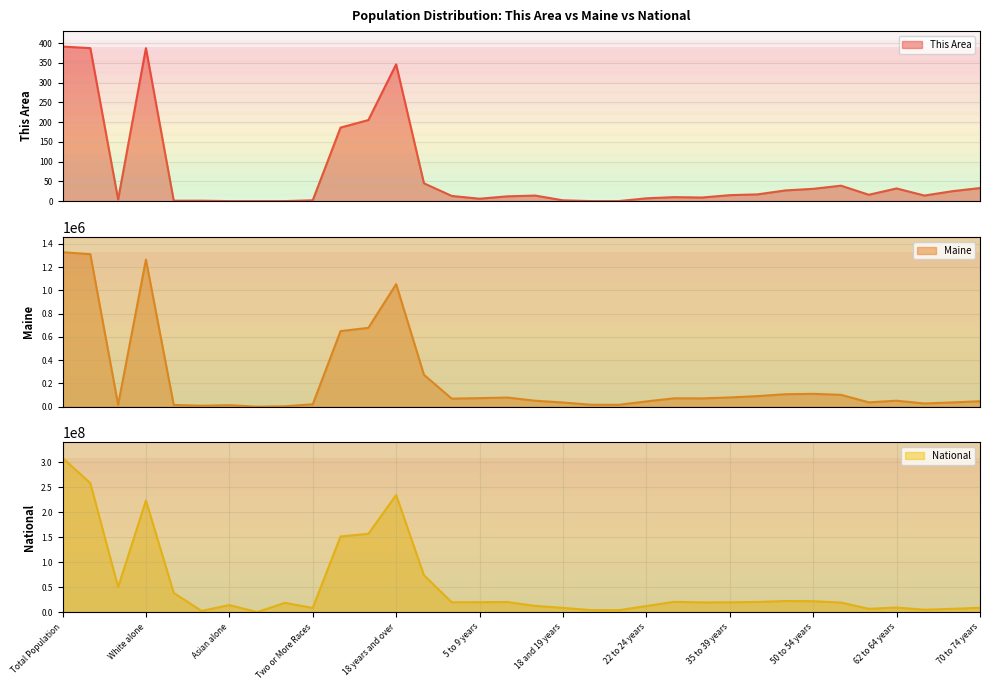

Reading left to right, what are all the values shown in this chart?

This Area: Total Population=391	Not Hispanic or Latino=387	Hispanic or Latino=4	White alone=387	Black or African American=1	American Indian/Alaska Native=1	Asian alone=0	Native Hawaiian/Pacific Islander=0	Some Other Race=0	Two or More Races=2	Male=186	Female=205	18 years and over=346	Under 18 years=45	Under 5 years=13	5 to 9 years=6	10 to 14 years=12	15 to 17 years=14	18 and 19 years=2	20 years=0	21 years=0	22 to 24 years=7	25 to 29 years=10	30 to 34 years=9	35 to 39 years=15	40 to 44 years=17	45 to 49 years=27	50 to 54 years=31	55 to 59 years=39	60 and 61 years=16	62 to 64 years=32	65 and 66 years=14	67 to 69 years=25	70 to 74 years=33
Maine: Total Population=1328361	Not Hispanic or Latino=1311426	Hispanic or Latino=16935	White alone=1264971	Black or African American=15707	American Indian/Alaska Native=8568	Asian alone=13571	Native Hawaiian/Pacific Islander=342	Some Other Race=4261	Two or More Races=20941	Male=650056	Female=678305	18 years and over=1053828	Under 18 years=274533	Under 5 years=69520	5 to 9 years=74116	10 to 14 years=79013	15 to 17 years=51884	18 and 19 years=36426	20 years=17408	21 years=16566	22 to 24 years=45672	25 to 29 years=72681	30 to 34 years=71943	35 to 39 years=79905	40 to 44 years=91471	45 to 49 years=107619	50 to 54 years=110956	55 to 59 years=102441	60 and 61 years=37823	62 to 64 years=51837	65 and 66 years=28116	67 to 69 years=36898	70 to 74 years=47637
National: Total Population=308745538	Not Hispanic or Latino=258267944	Hispanic or Latino=50477594	White alone=223553265	Black or African American=38929319	American Indian/Alaska Native=2932248	Asian alone=14674252	Native Hawaiian/Pacific Islander=540013	Some Other Race=19107368	Two or More Races=9009073	Male=151781326	Female=156964212	18 years and over=234564071	Under 18 years=74181467	Under 5 years=20201362	5 to 9 years=20348657	10 to 14 years=20677194	15 to 17 years=12954254	18 and 19 years=9086089	20 years=4519129	21 years=4354294	22 to 24 years=12712576	25 to 29 years=21101849	30 to 34 years=19962099	35 to 39 years=20179642	40 to 44 years=20890964	45 to 49 years=22708591	50 to 54 years=22298125	55 to 59 years=19664805	60 and 61 years=7113727	62 to 64 years=9704197	65 and 66 years=5319902	67 to 69 years=7115361	70 to 74 years=9278166